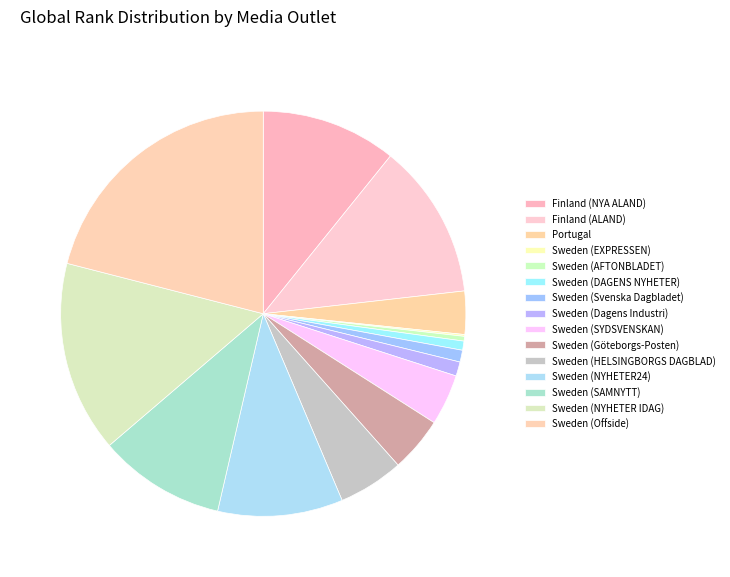

Between Sweden (HELSINGBORGS DAGBLAD) and Sweden (SAMNYTT), which is larger?

Sweden (SAMNYTT)